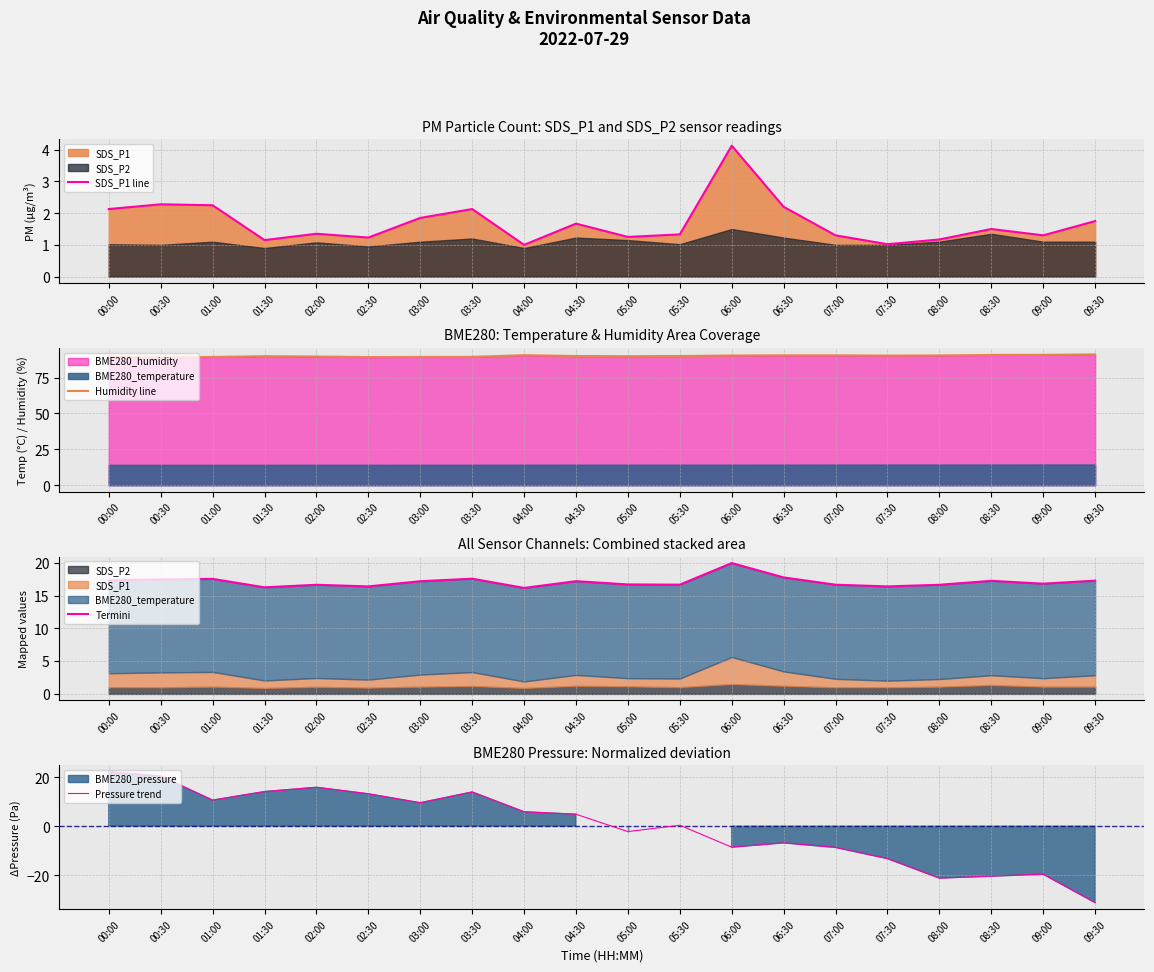

True or false: Pressure trend has a value of 5.8 at 03:00.

False